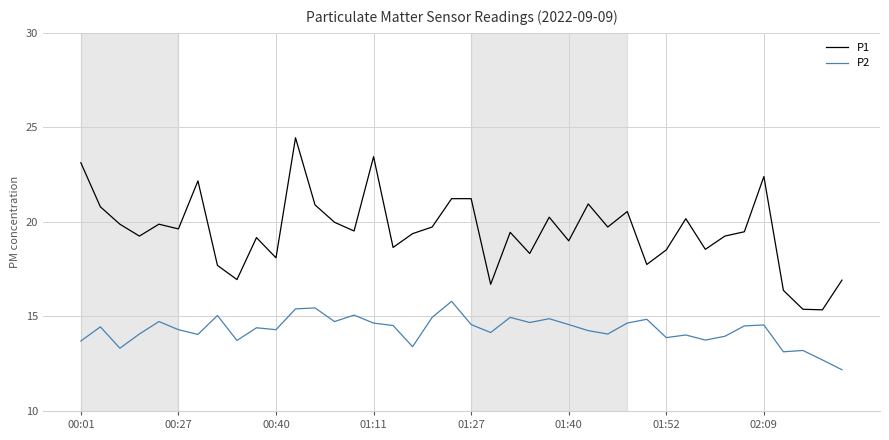

True or false: P2 has more than 2 points higher than both neighbors.

True